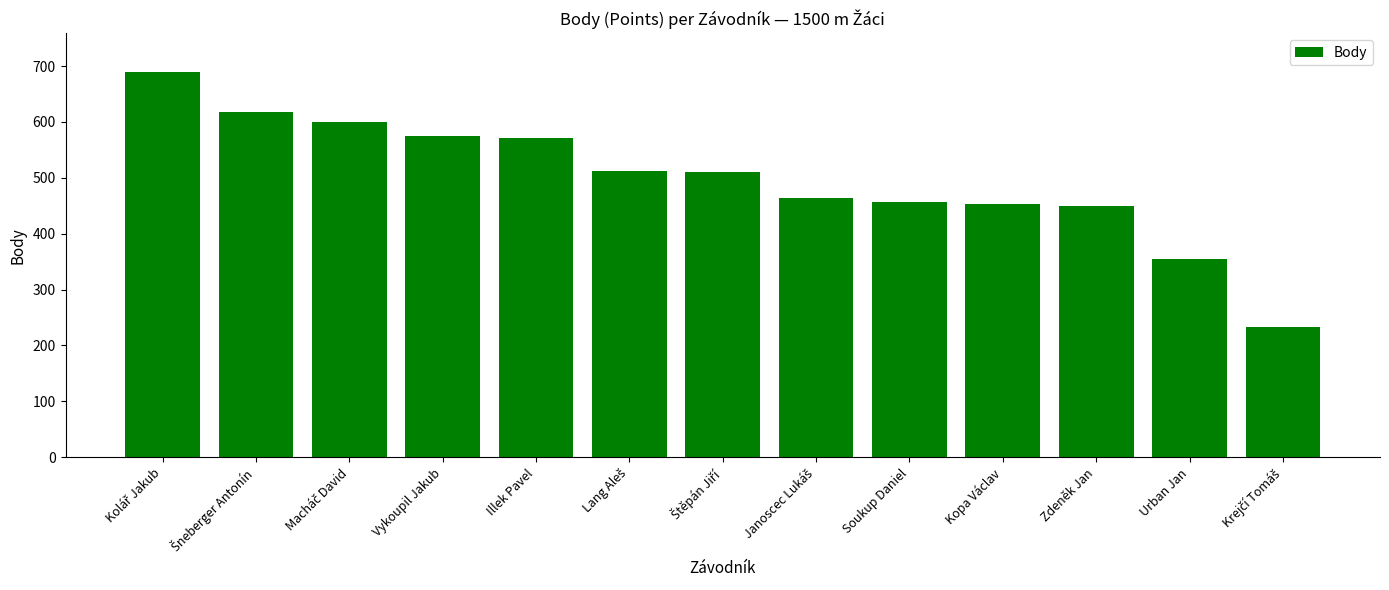

What is the difference between the maximum and second lowest values?

336